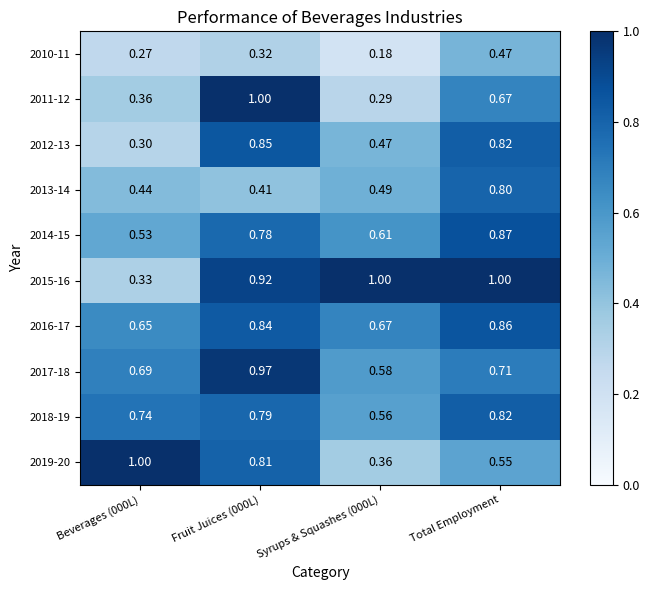

Is the value of 2010-11 at Beverages (000L) greater than the value of 2019-20 at Syrups & Squashes (000L)?

No